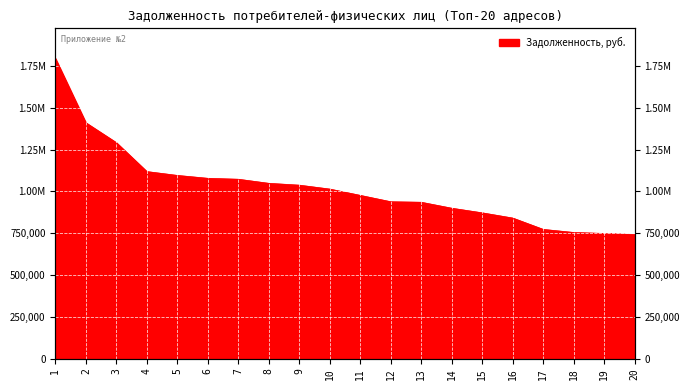

What is the difference between the maximum and minimum values?

1053334.1